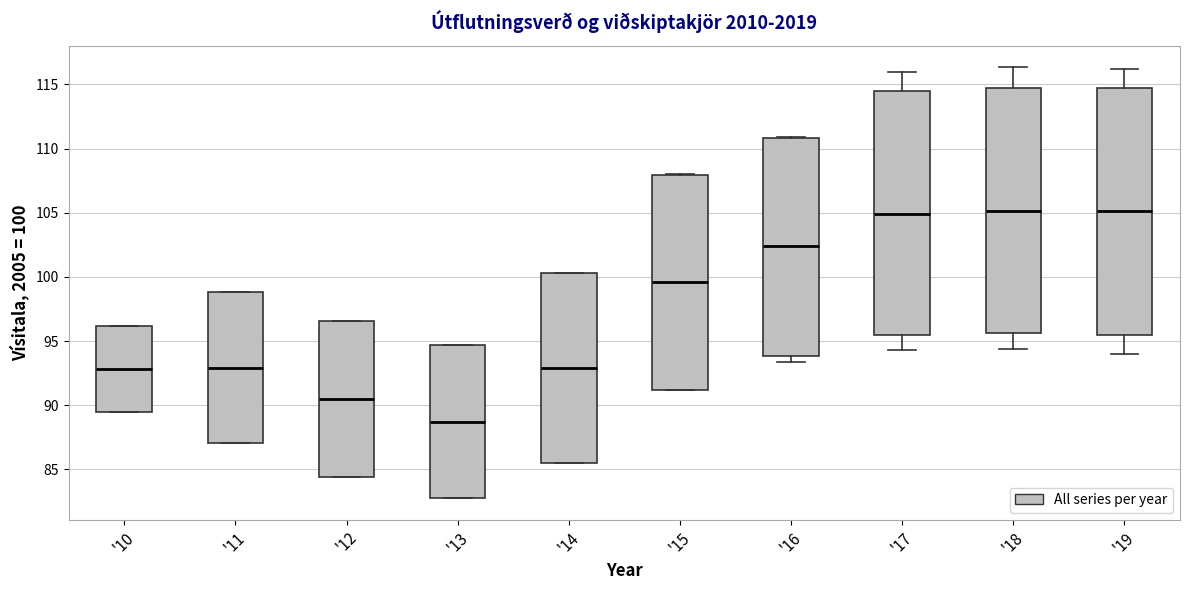

Reading left to right, read every box against the y-axis: the position of its median line, the range the box covers, and the ends of its whiskers. The values are not printed on the chart, so give them approximately, as read against the axis.

'10: median 93.0, box 89.5 to 96.0, whiskers 89.5 to 96.0
'11: median 93.0, box 87.0 to 99.0, whiskers 87.0 to 99.0
'12: median 90.5, box 84.5 to 96.5, whiskers 84.5 to 96.5
'13: median 88.5, box 83.0 to 94.5, whiskers 83.0 to 94.5
'14: median 93.0, box 85.5 to 100.5, whiskers 85.5 to 100.5
'15: median 99.5, box 91.0 to 108.0, whiskers 91.0 to 108.0
'16: median 102.5, box 94.0 to 111.0, whiskers 93.5 to 111.0
'17: median 105.0, box 95.5 to 114.5, whiskers 94.5 to 116.0
'18: median 105.0, box 95.5 to 114.5, whiskers 94.5 to 116.5
'19: median 105.0, box 95.5 to 114.5, whiskers 94.0 to 116.0